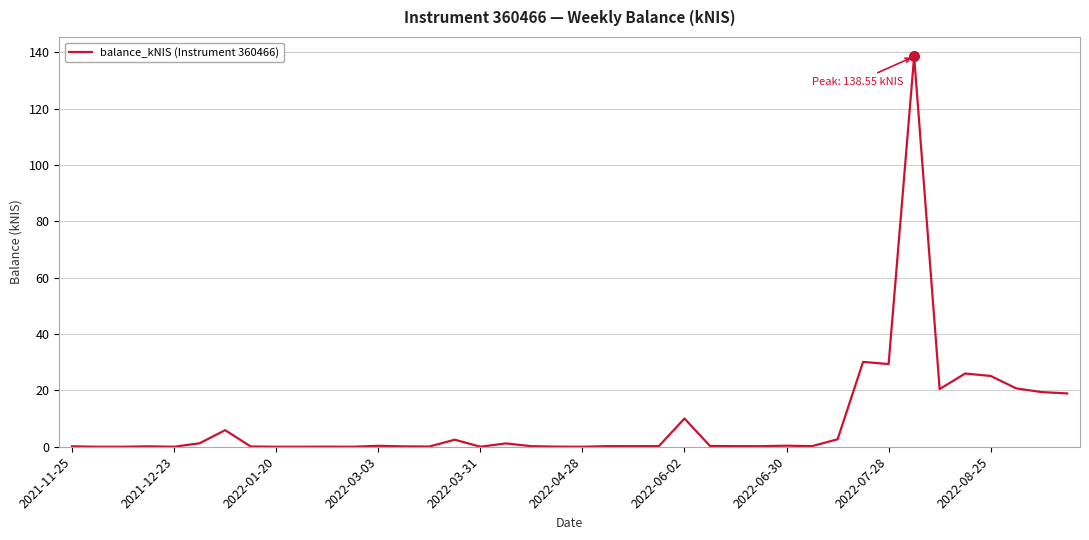

How many lines are shown in the chart?

1